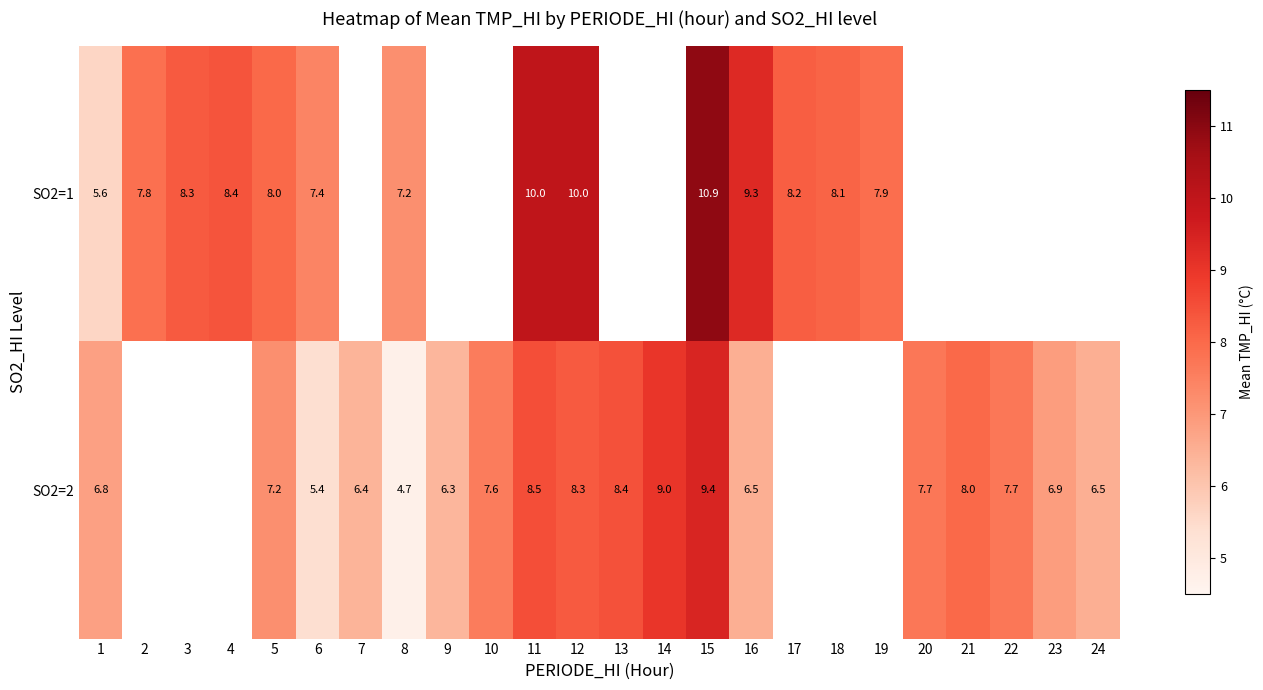

What is the greatest value displayed?

10.9